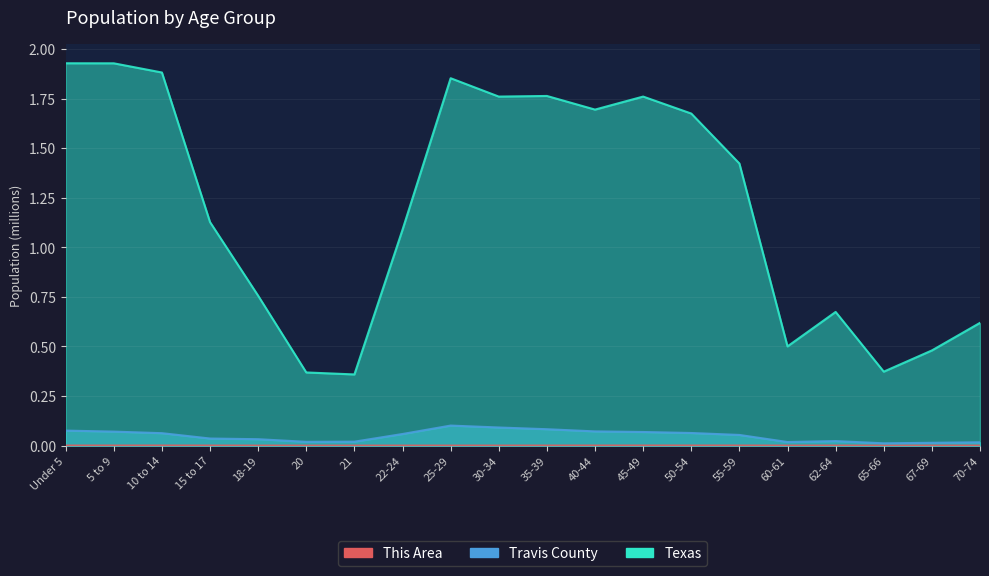

Between 21 and 60-61, which series saw the biggest shift?

Texas